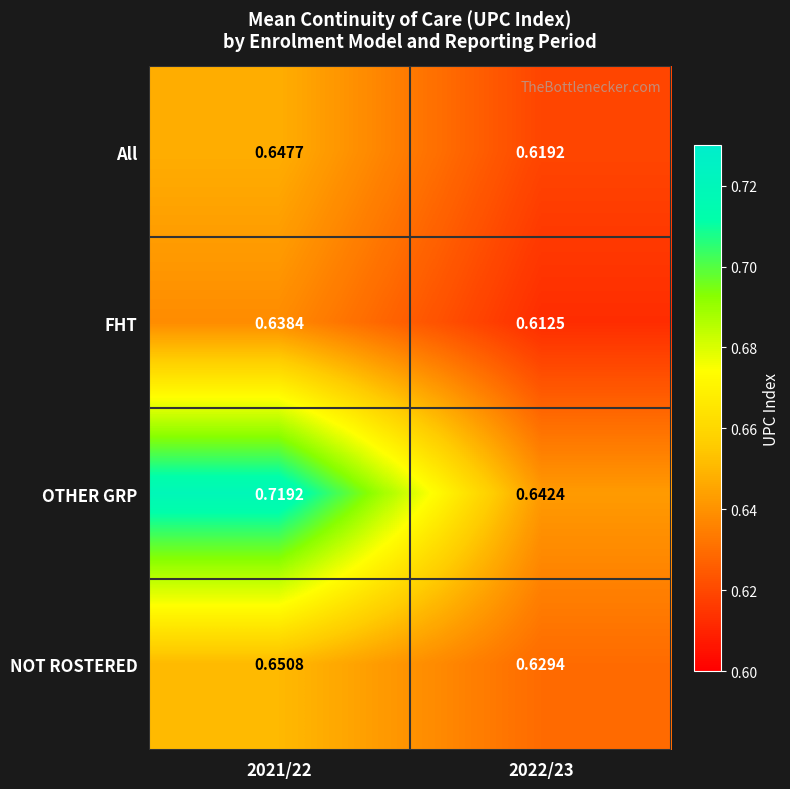

Rank the series at 2022/23 from highest to lowest value.

OTHER GRP, NOT ROSTERED, All, FHT